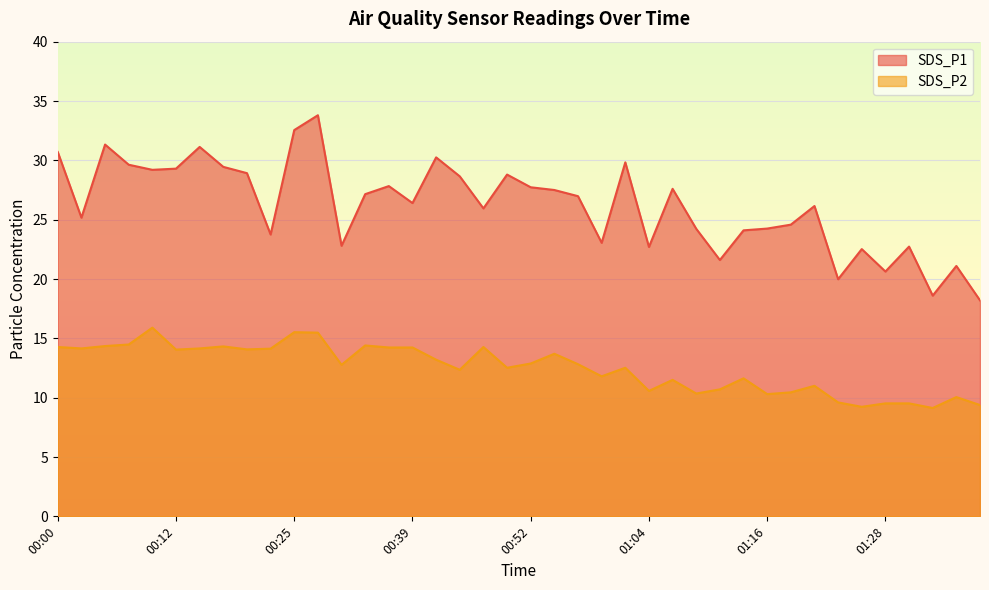

At how many categories does at least one series exceed 21?

36